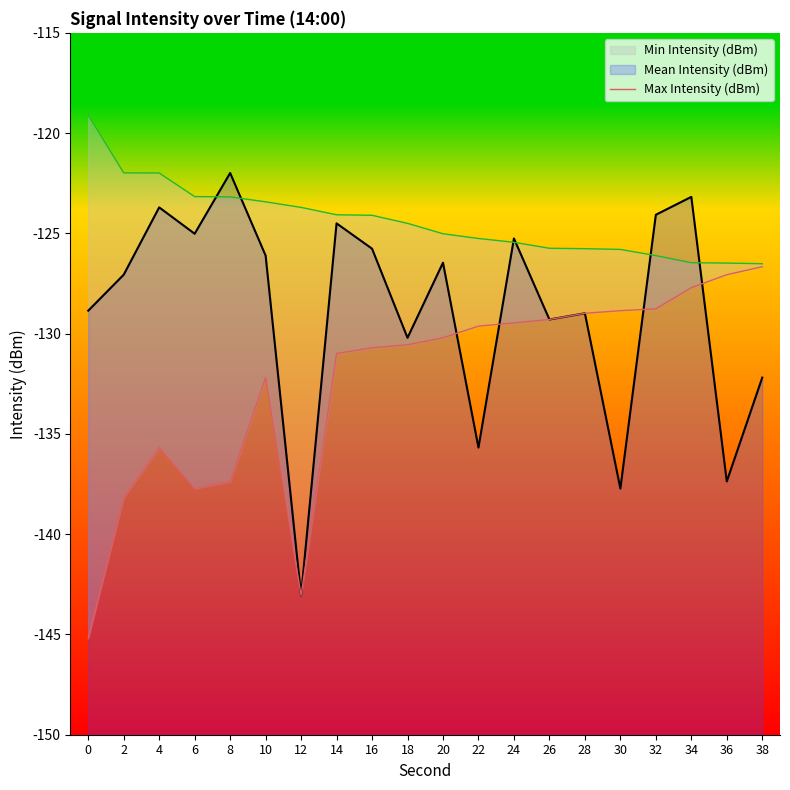

What is the change in value from 0 to 6?

+7.5